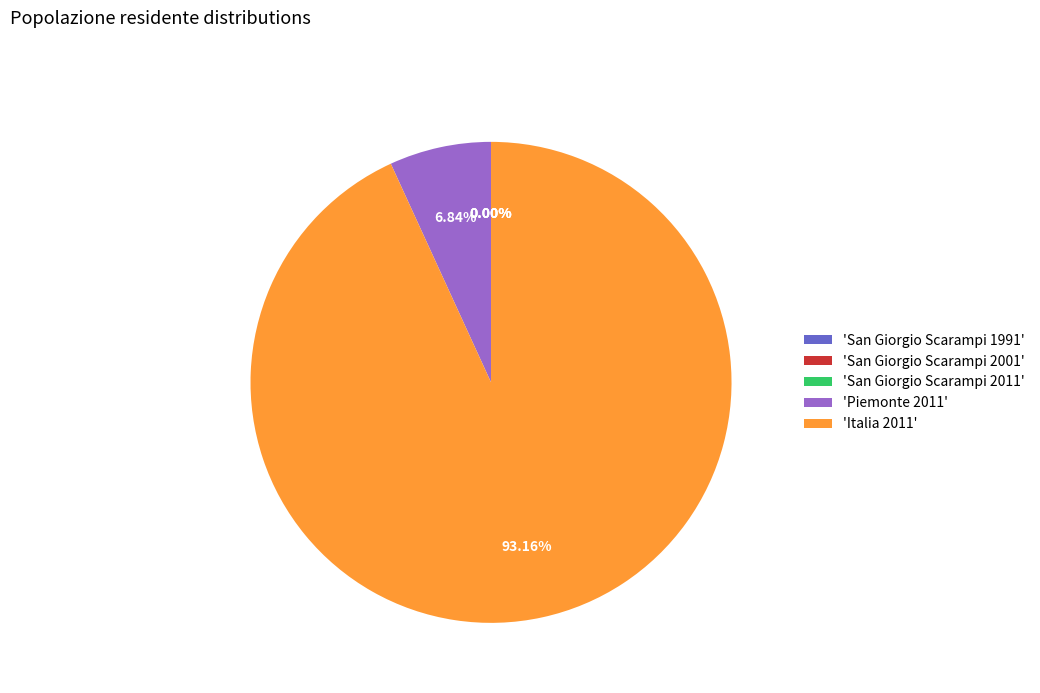

Is there a majority slice in this chart?

Yes